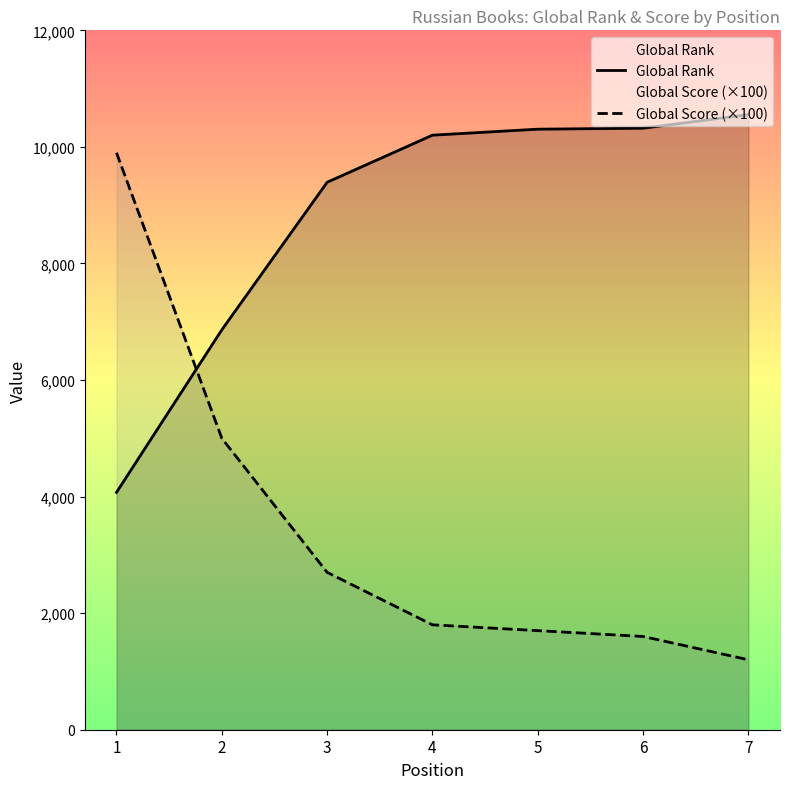

Reading left to right, extract all data points from this chart.

Global Rank: 4072	6861	9393	10201	10304	10321	10554
Global Score (×100): 9900	5000	2700	1800	1700	1600	1200